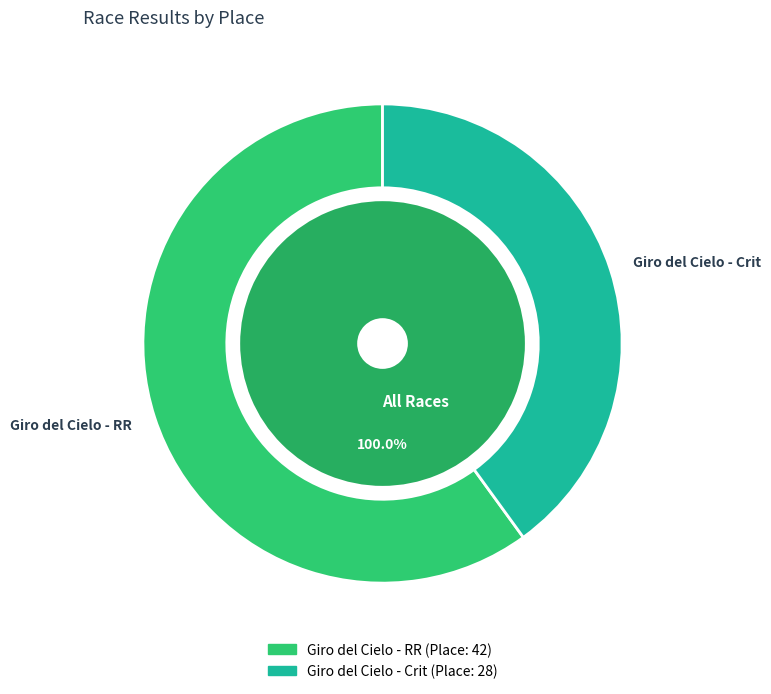

To the nearest percent, what is the difference between the largest and smallest slice percentages?

20%